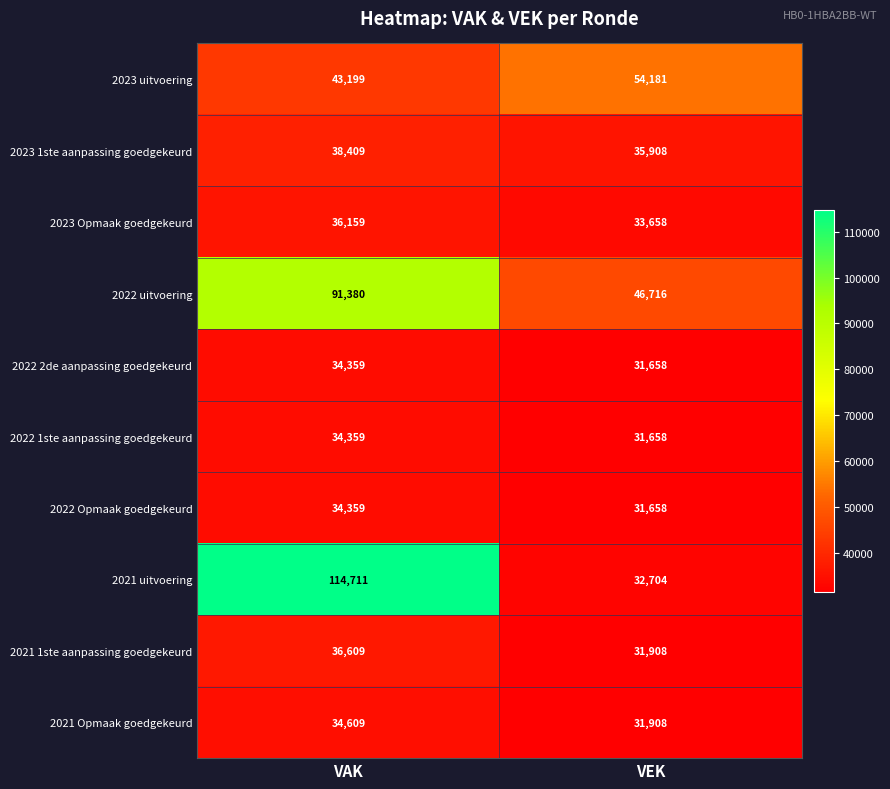

What is the difference between the highest and lowest values at VAK?

80352